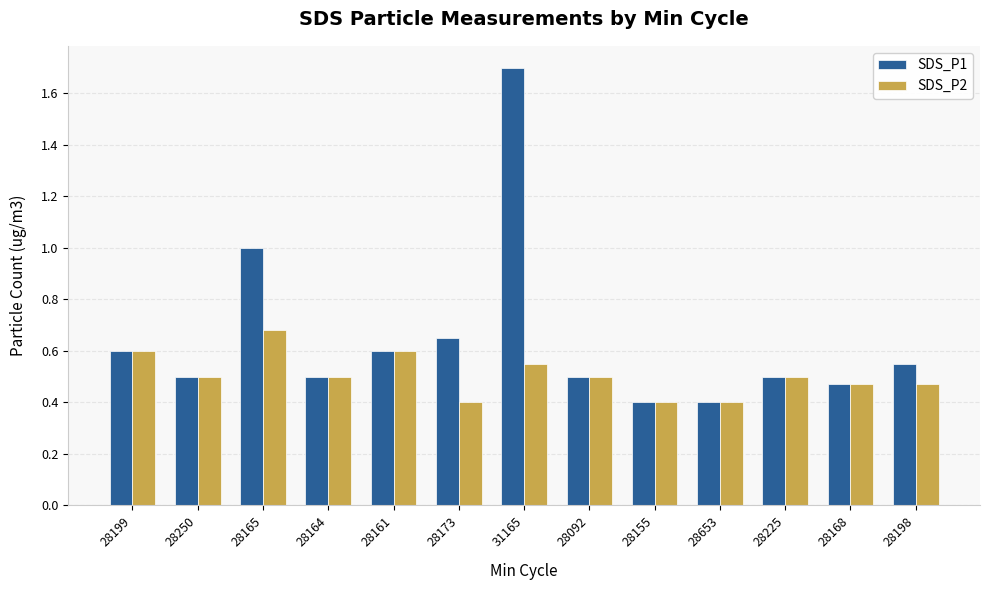

Which series has the largest range (max minus min)?

SDS_P1